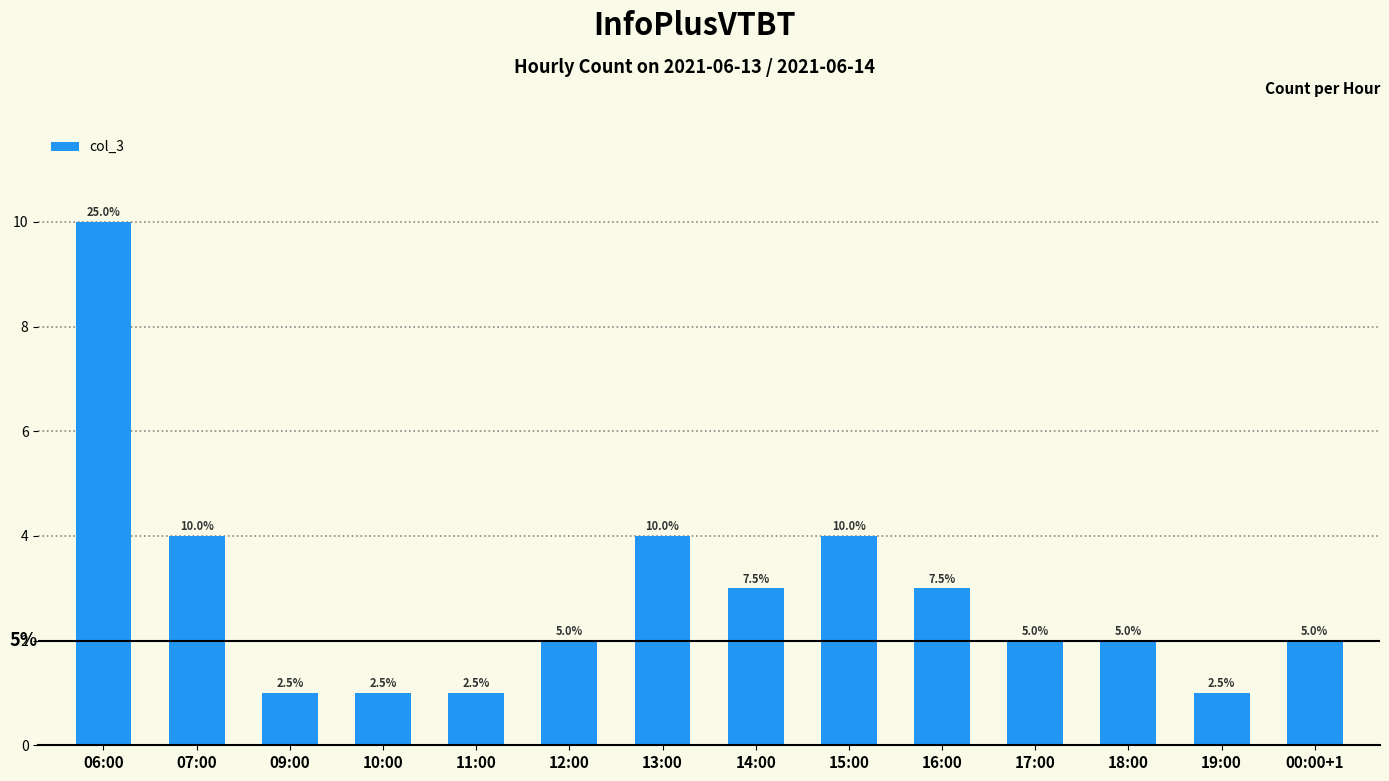

What is the label of the 10th bar from the right?

11:00